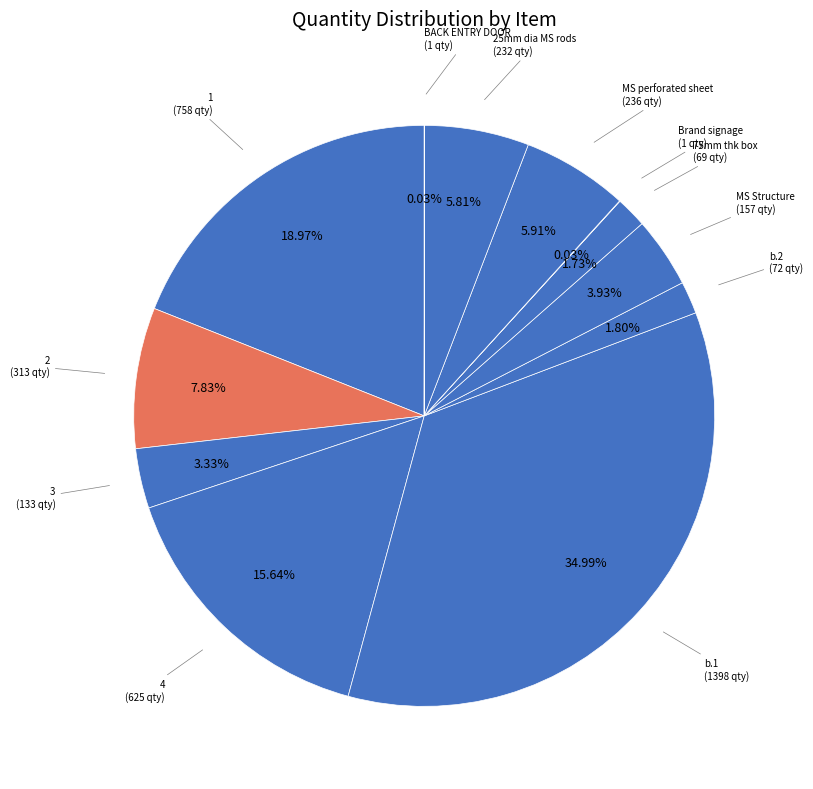

Between b.1 and 4, which is larger?

b.1